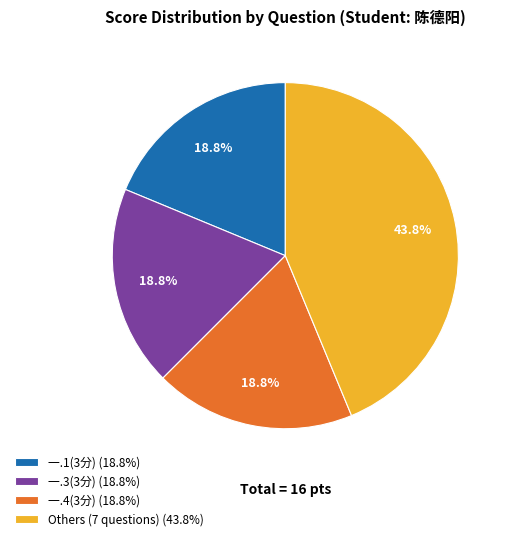

Does any single category account for the majority?

No